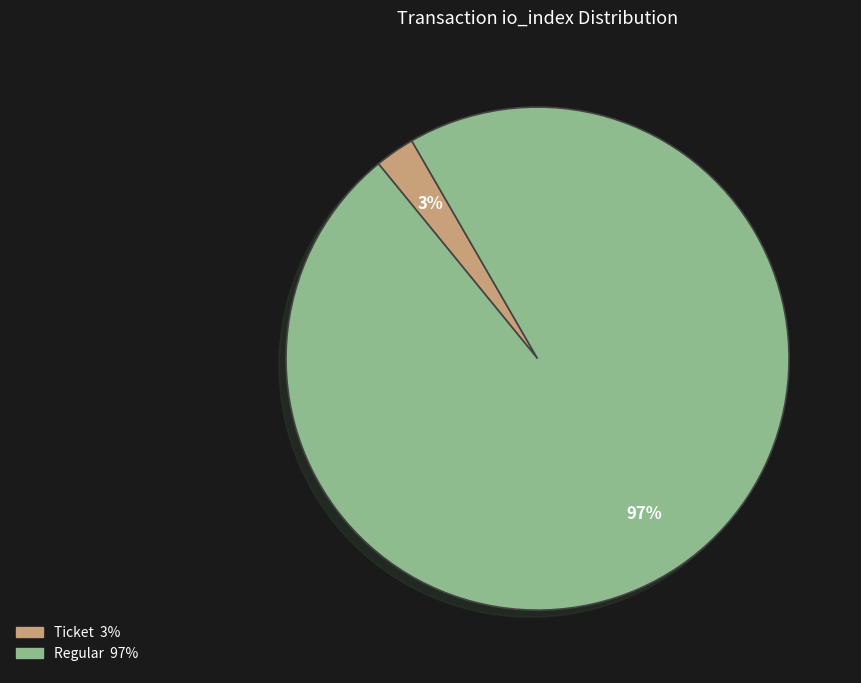

What percentage is the Regular slice, to the nearest percent?

97%